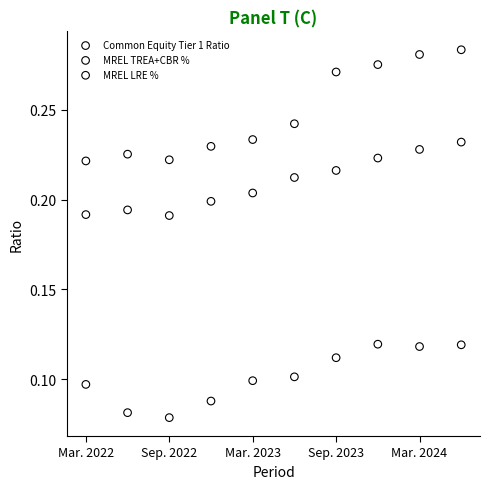

What are all the series names shown in the legend?

Common Equity Tier 1 Ratio, MREL TREA+CBR %, MREL LRE %